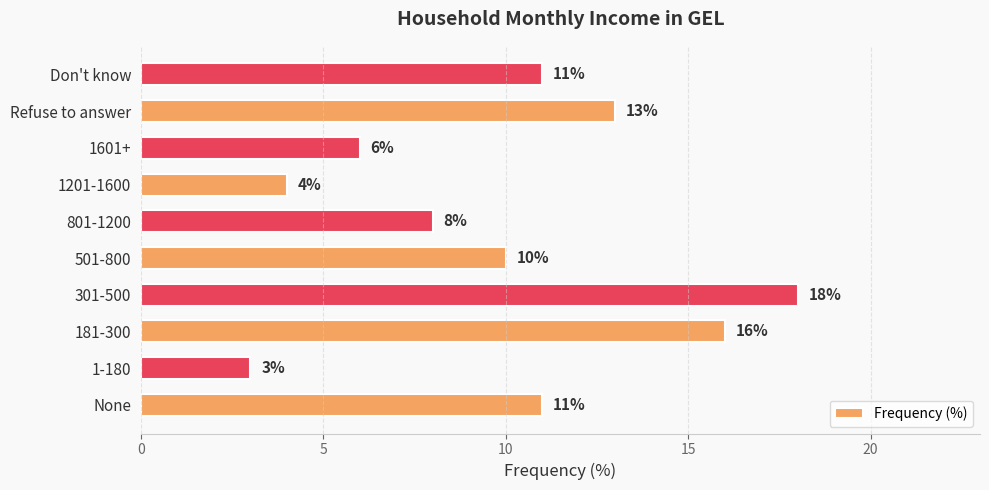

How many bars are there in total?

10